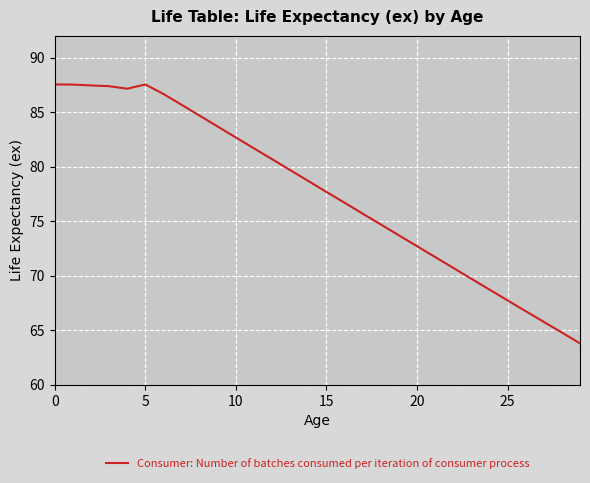

What is the difference between the maximum and minimum values?

23.7